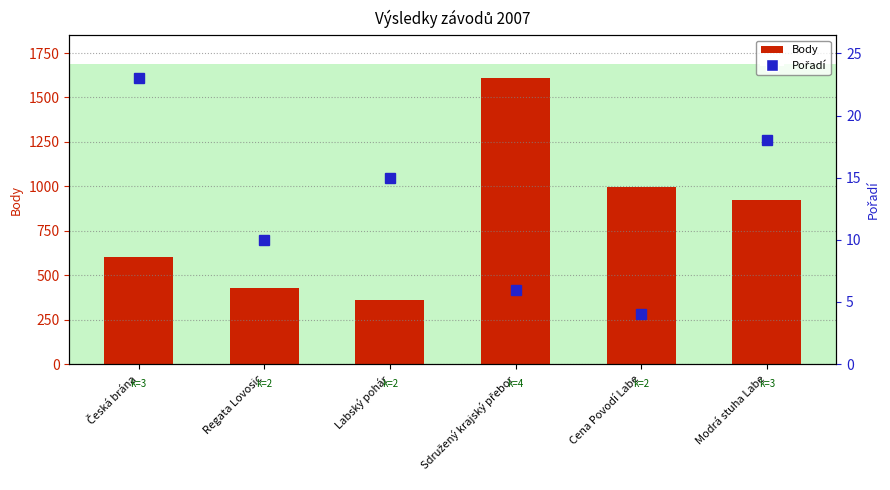

Are the bars horizontal?

No